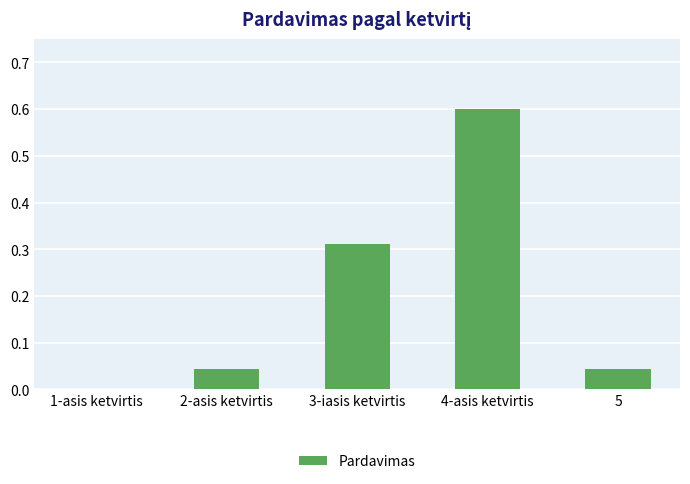

The chart shows a value of 0.0 at 5. True or false?

True